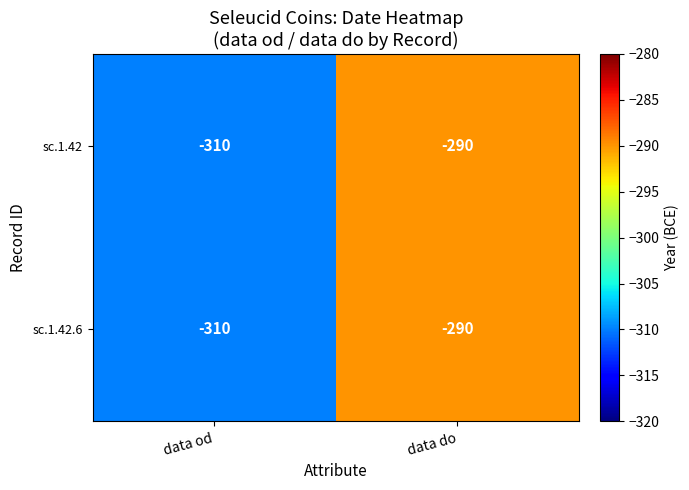

How many distinct data groups are displayed?

2